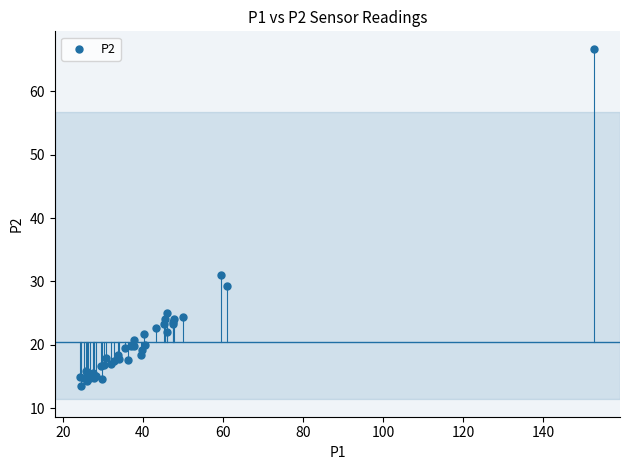

What Y value in the scatter plot is closest to 40?

30.9